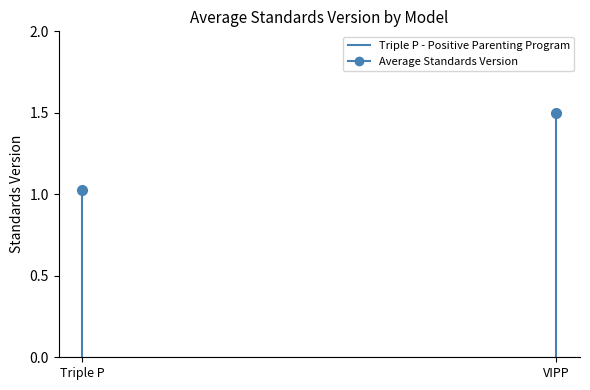

Which category has the lowest value across all series?

Triple P